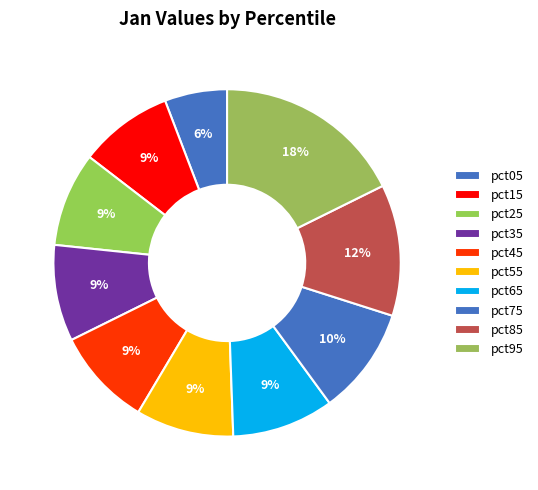

How many slices are in this pie chart?

10